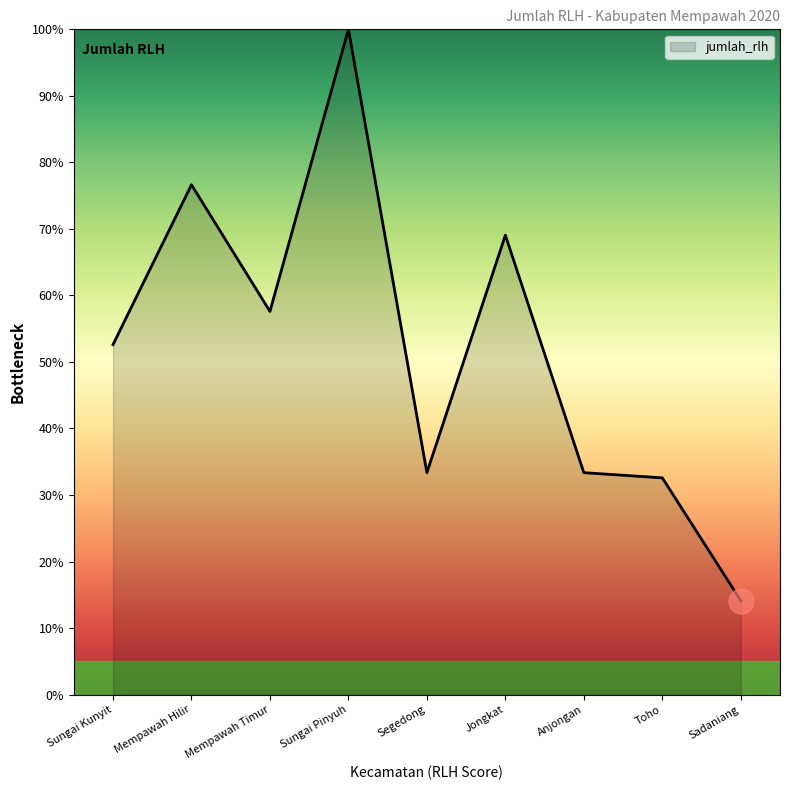

What is the minimum value shown in the chart?

14.1